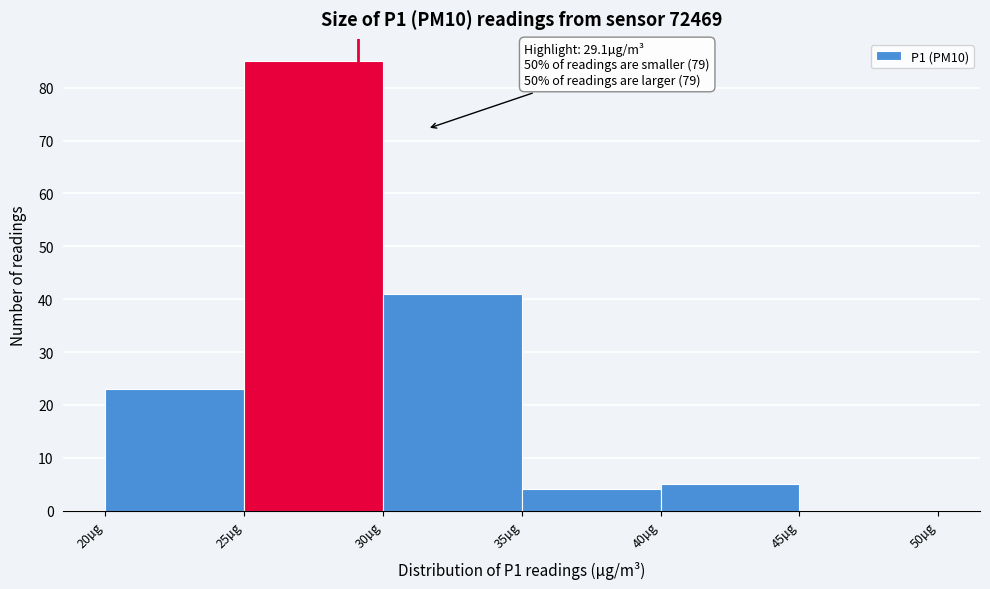

Which range on the x-axis has the tallest bar?

25 to 30